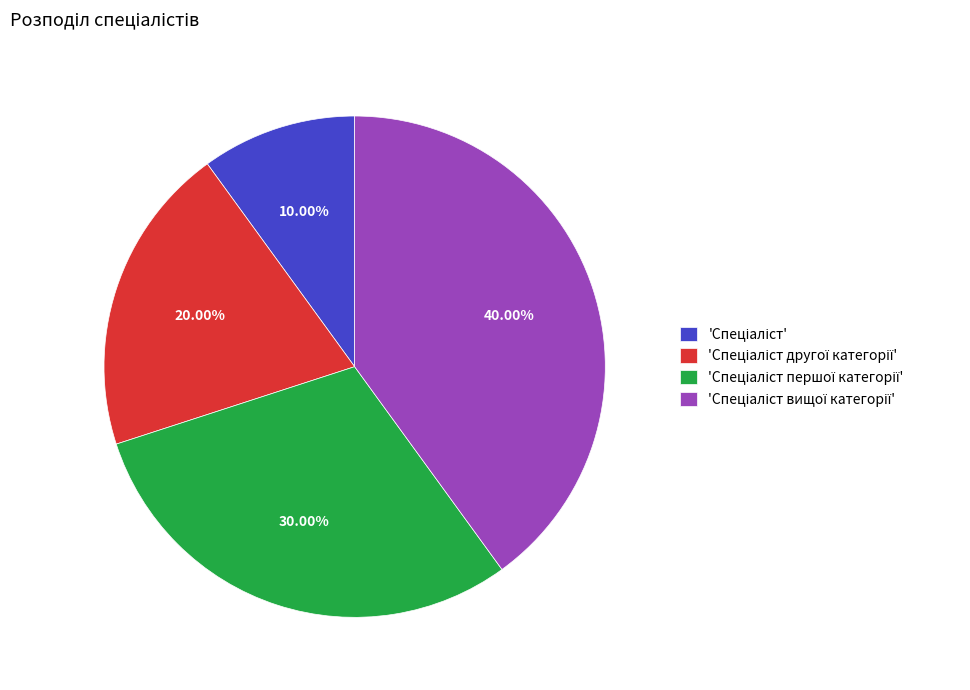

Is there a majority slice in this chart?

No